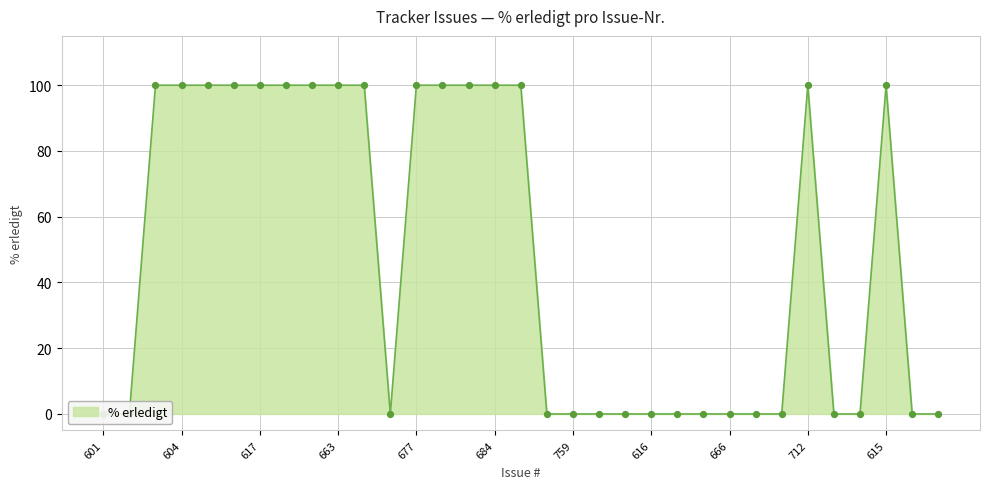

Between 666 and 614, which is larger?

614